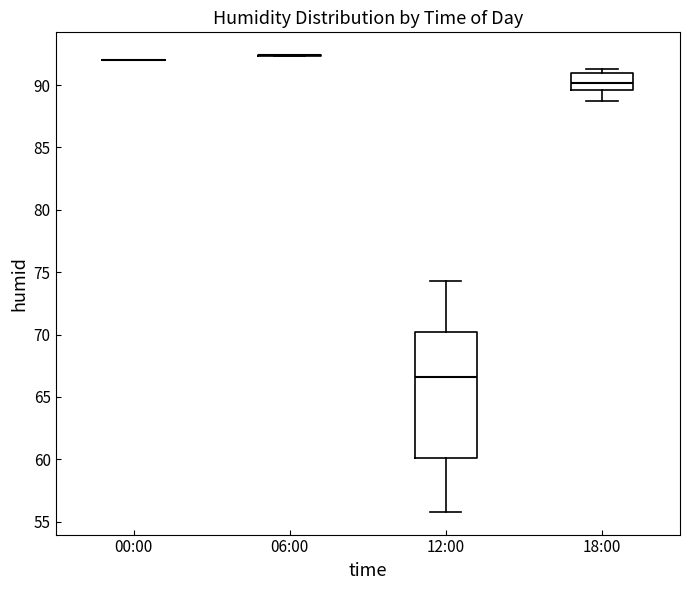

Where does the median line of the box for 18:00 sit on the y-axis? The values are not printed on the chart, so give them approximately, as read against the axis.

90.0